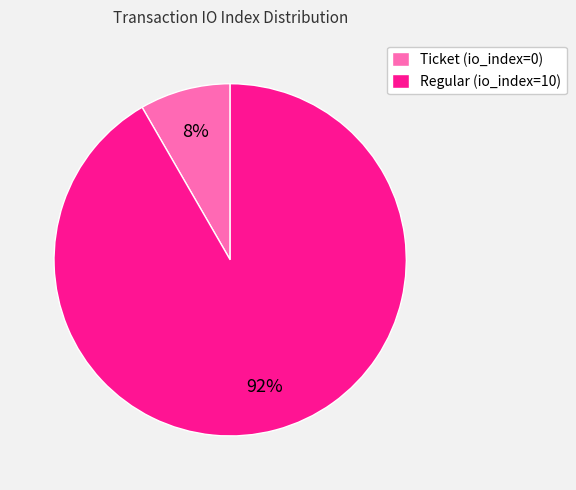

Is the sum of Regular (io_index=10) and Ticket (io_index=0) greater than half?

Yes